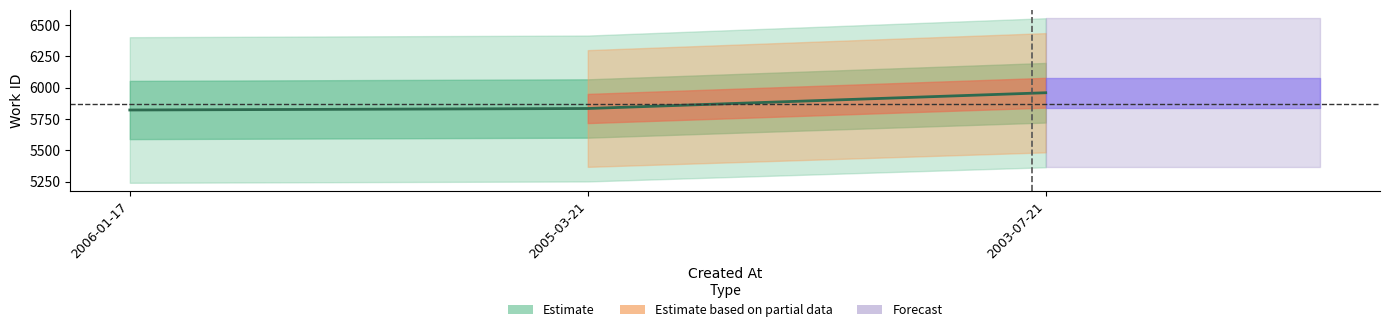

Rank the categories by value from lowest to highest.

2006-01-17, 2005-03-21, 2003-07-21